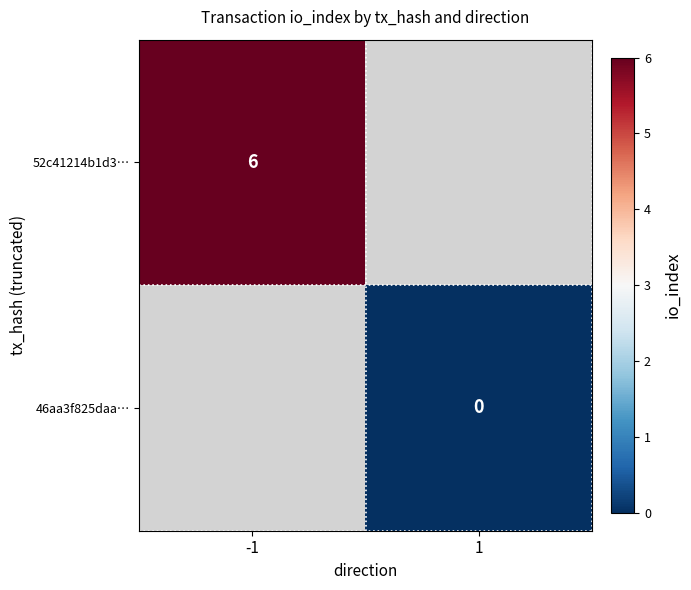

Which series has the largest range (max minus min)?

52c41214b1d3…